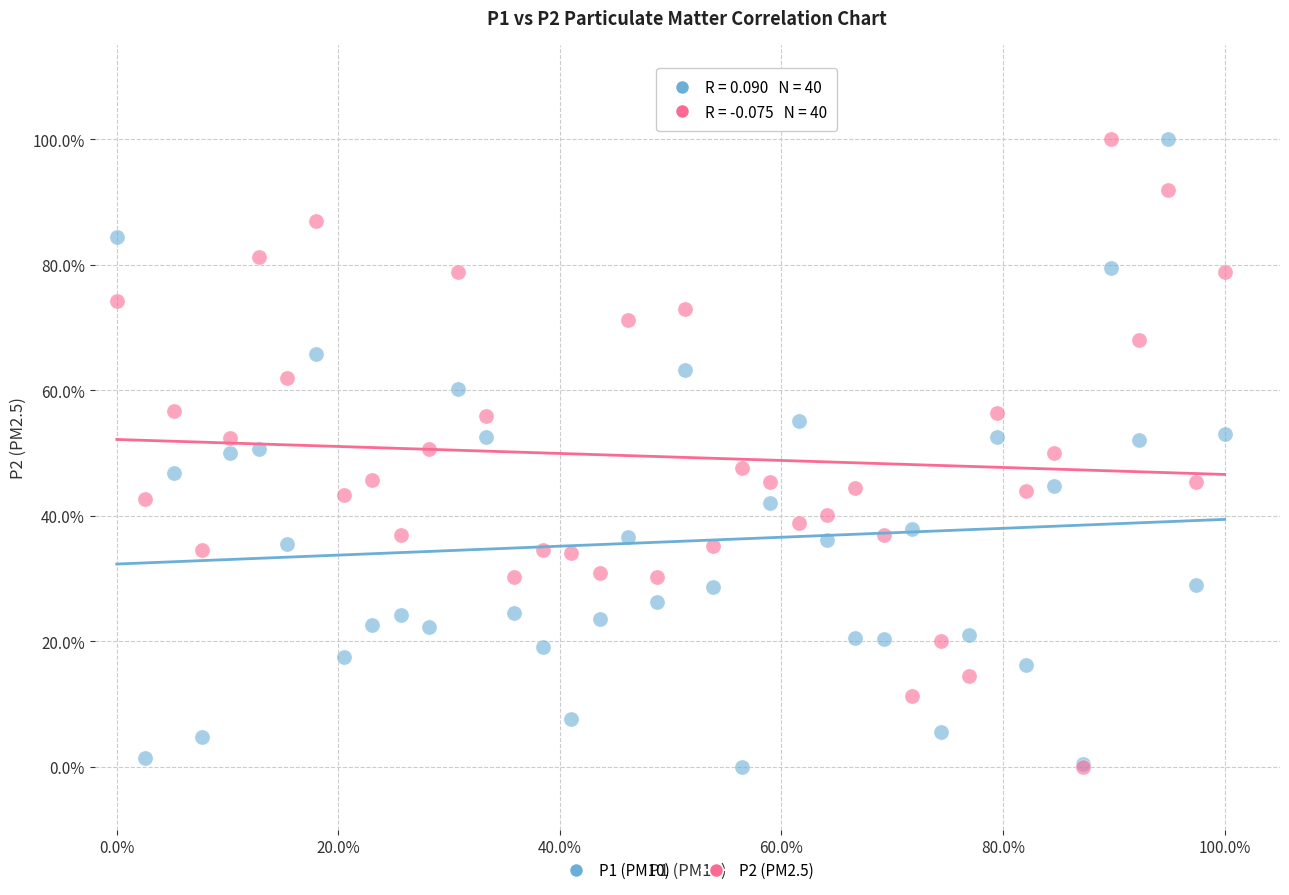

What are all the series names shown in the legend?

P1 (PM10), P2 (PM2.5)